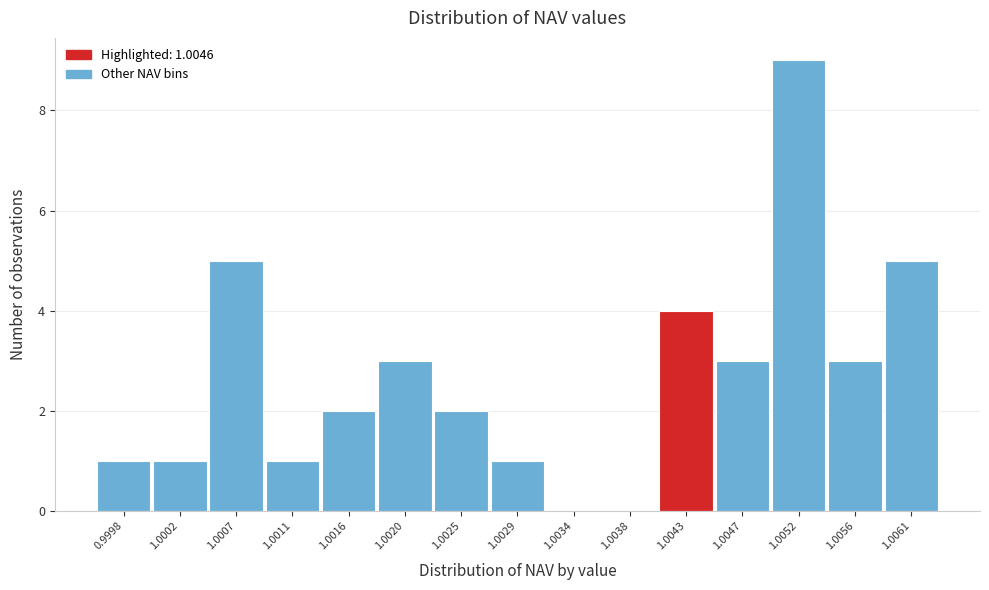

Reading left to right, what are all the values shown in this chart?

0.9998=1	1.0002=1	1.0007=5	1.0011=1	1.0016=2	1.0020=3	1.0025=2	1.0029=1	1.0034=0	1.0038=0	1.0043=4	1.0047=3	1.0052=9	1.0056=3	1.0061=5